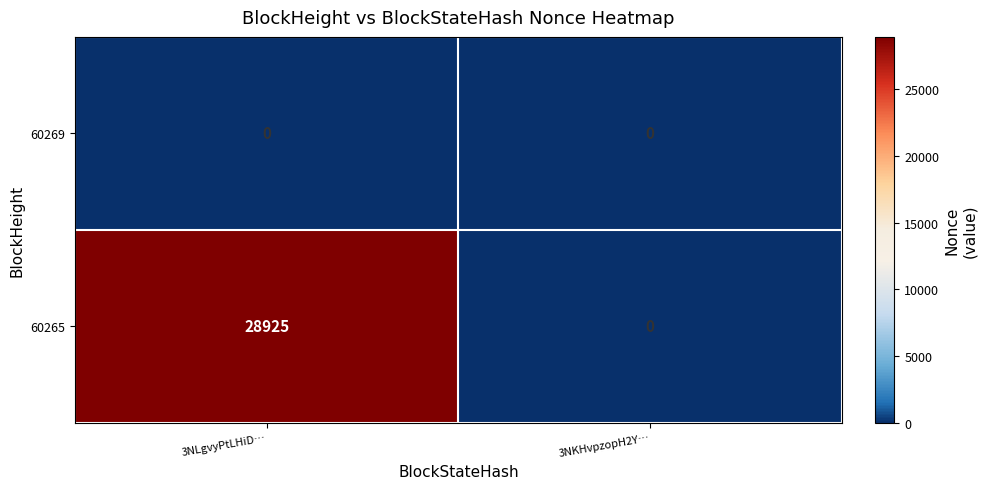

List the series in order of their overall mean, lowest first.

60269, 60265